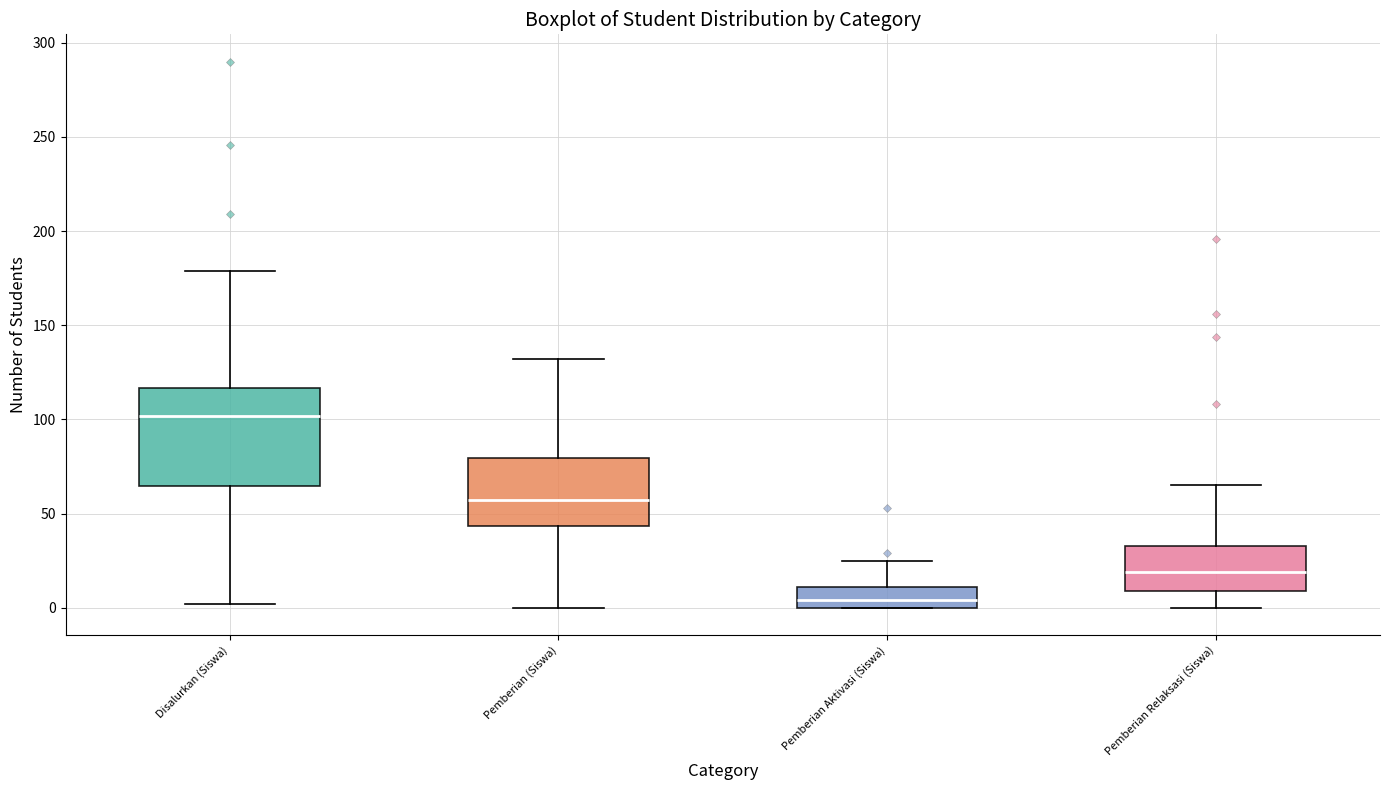

Comparing the boxes themselves (not the whiskers), which one is the tallest?

Disalurkan (Siswa)